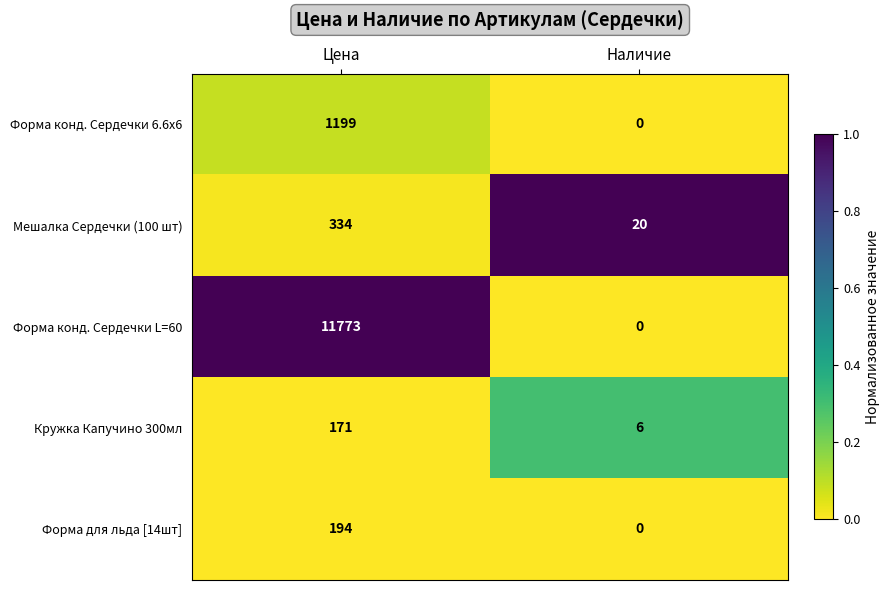

Reading left to right, extract all data points from this chart.

Форма конд. Сердечки 6.6x6: Цена=1199	Наличие=0
Мешалка Сердечки (100 шт): Цена=334	Наличие=20
Форма конд. Сердечки L=60: Цена=11773	Наличие=0
Кружка Капучино 300мл: Цена=171	Наличие=6
Форма для льда [14шт]: Цена=194	Наличие=0